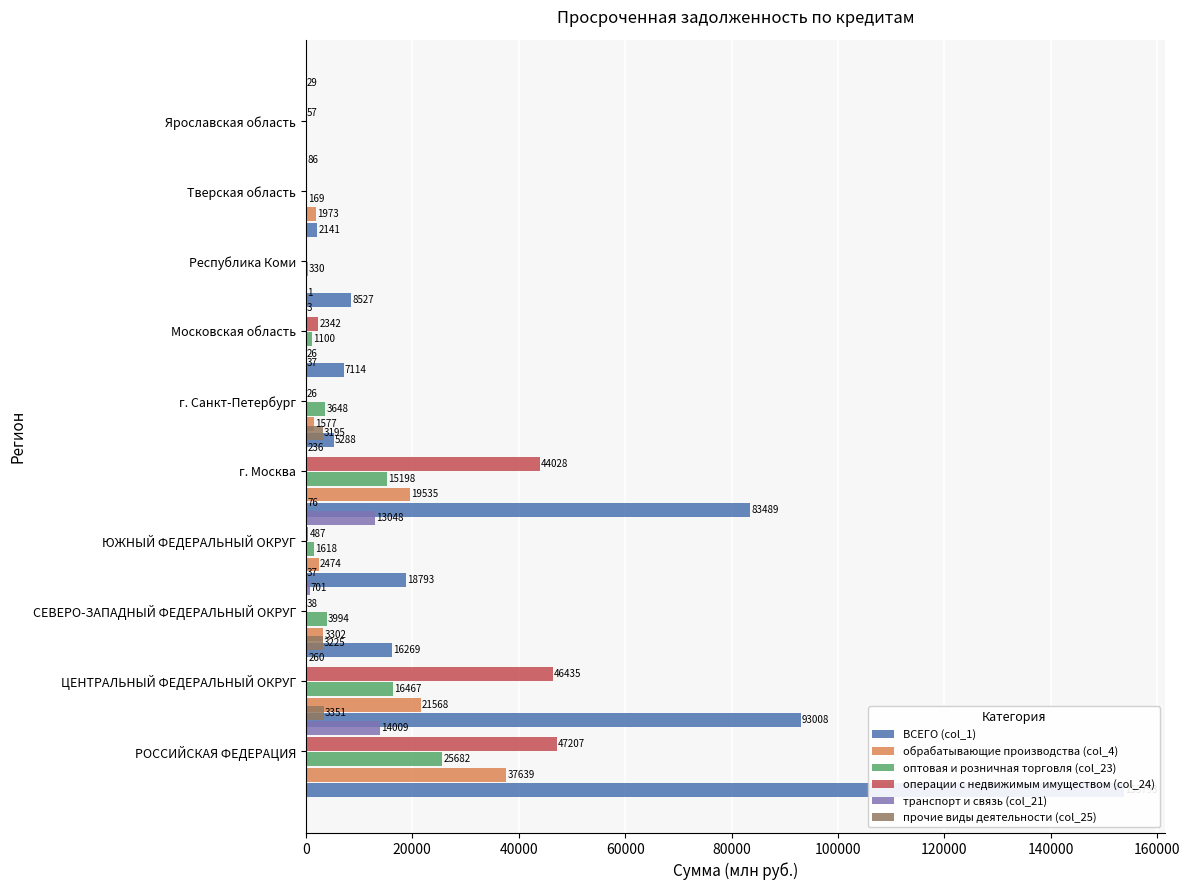

Are the bars grouped side by side (vs. stacked)?

Yes